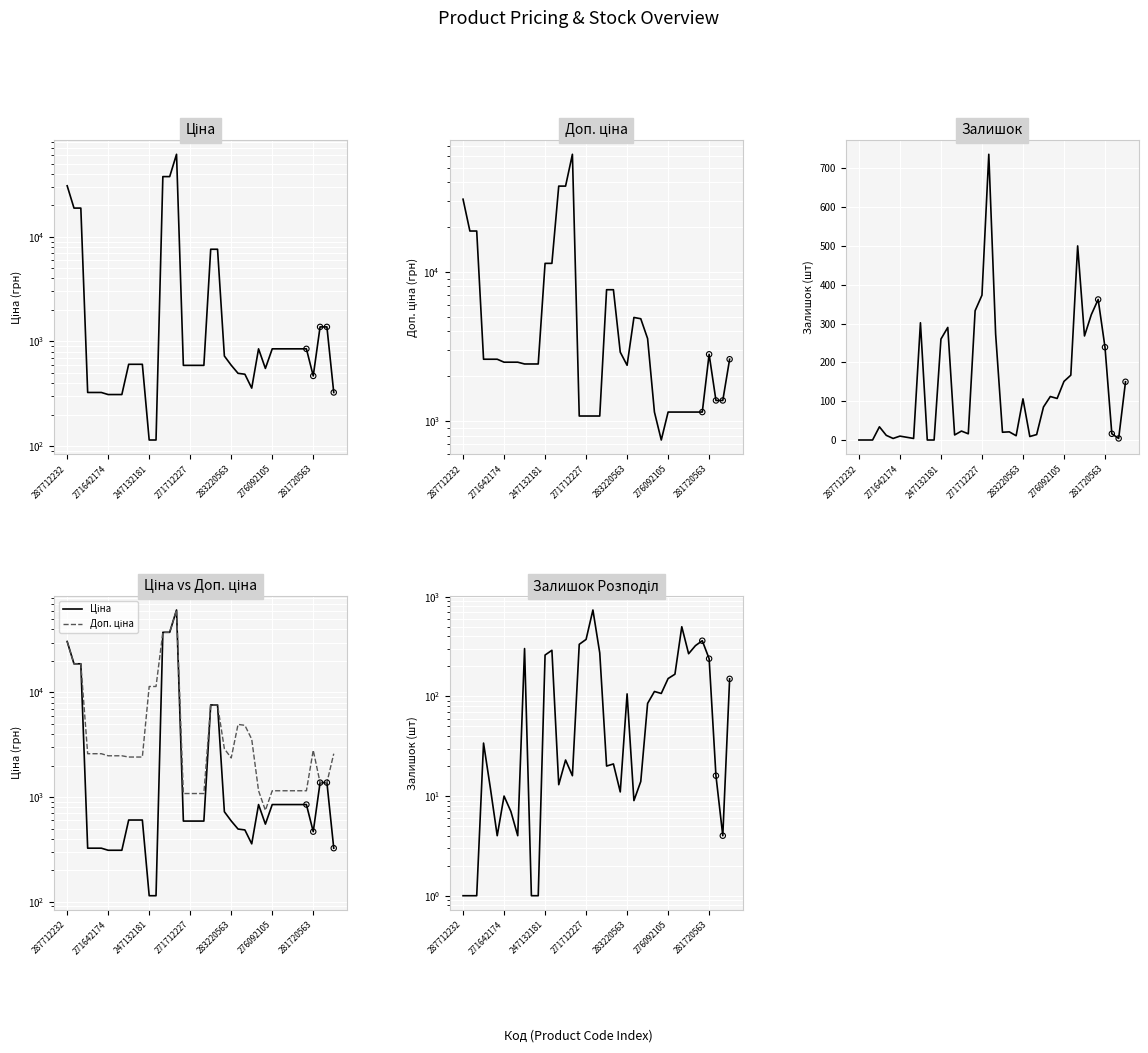

Which series contains the lowest Y value?

Залишок